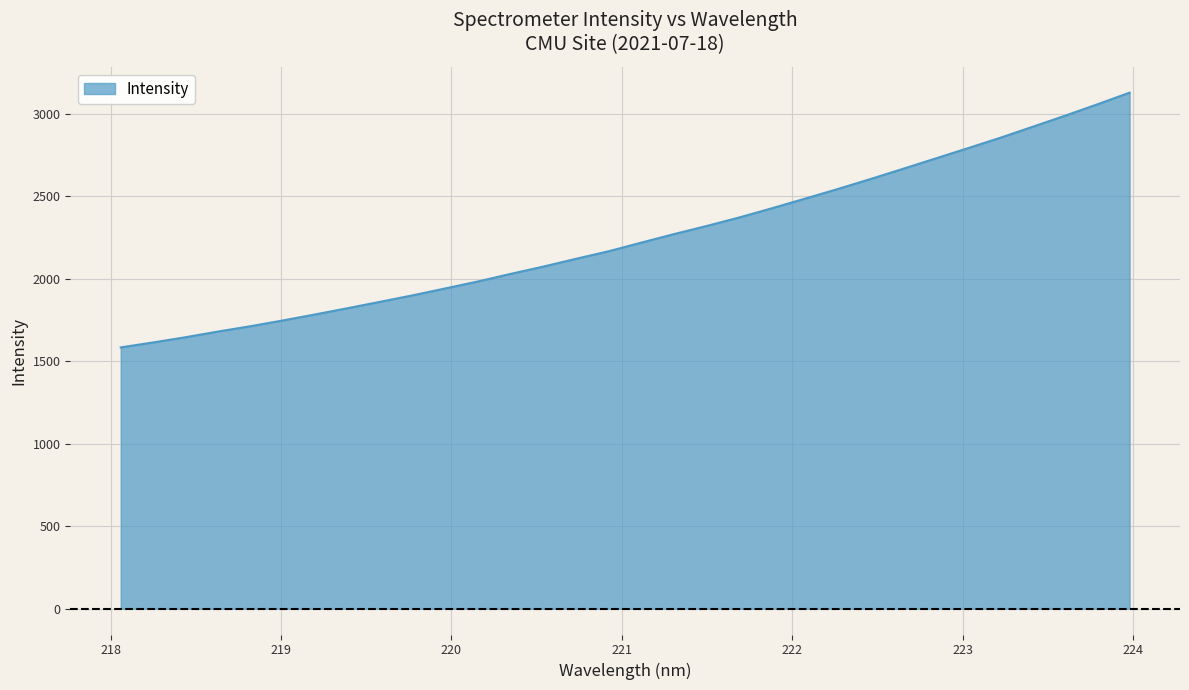

What is the smallest value displayed?

1584.2